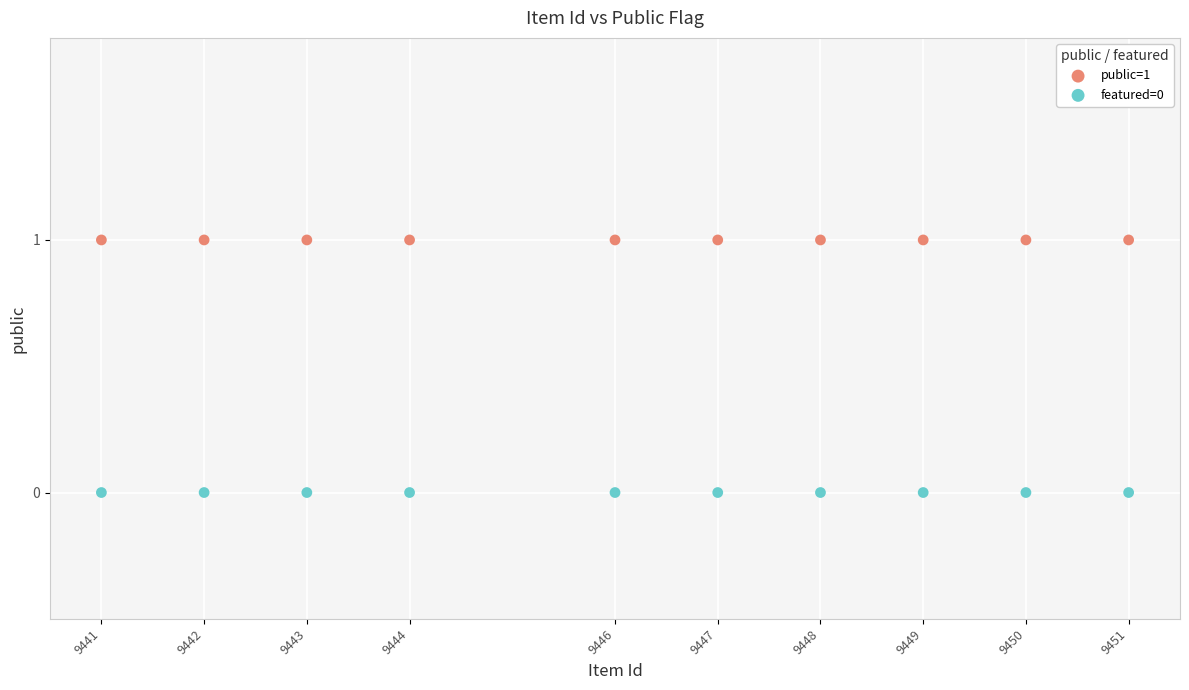

Which series reaches the minimum Y coordinate?

featured=0